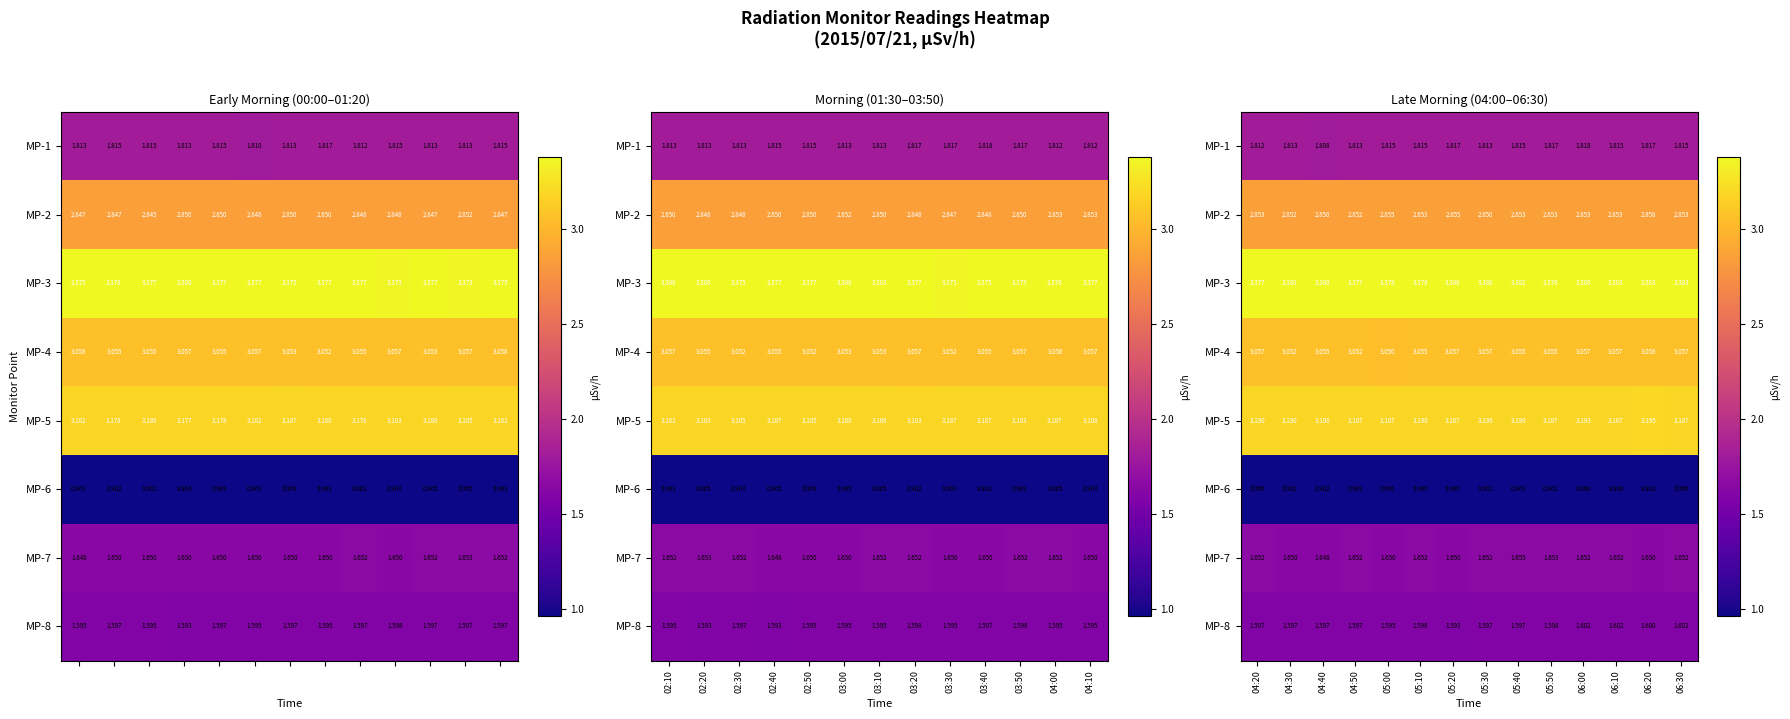

What is the greatest value displayed?

3.4